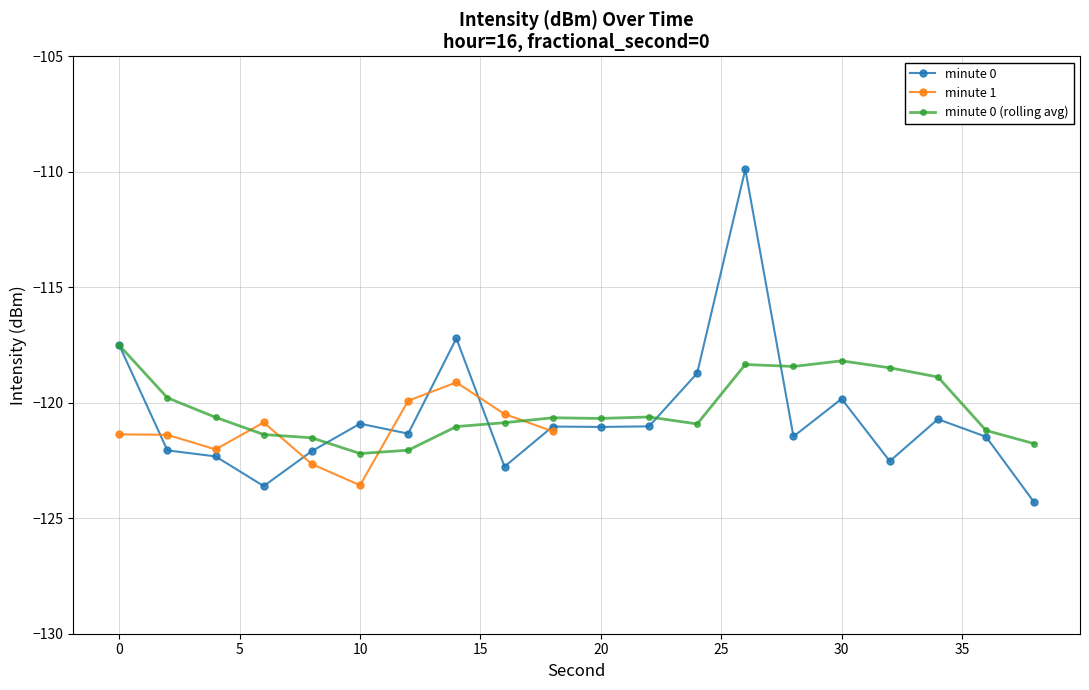

Between 8 and 26, which is larger?

26